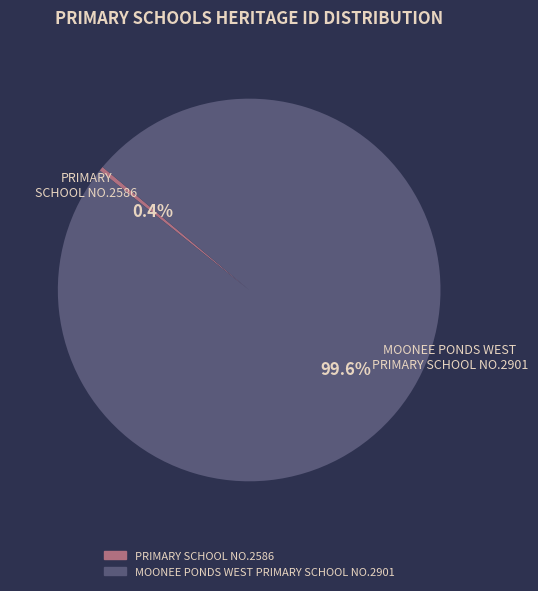

Rank the categories by value from highest to lowest.

MOONEE PONDS WEST PRIMARY SCHOOL NO.2901, PRIMARY SCHOOL NO.2586